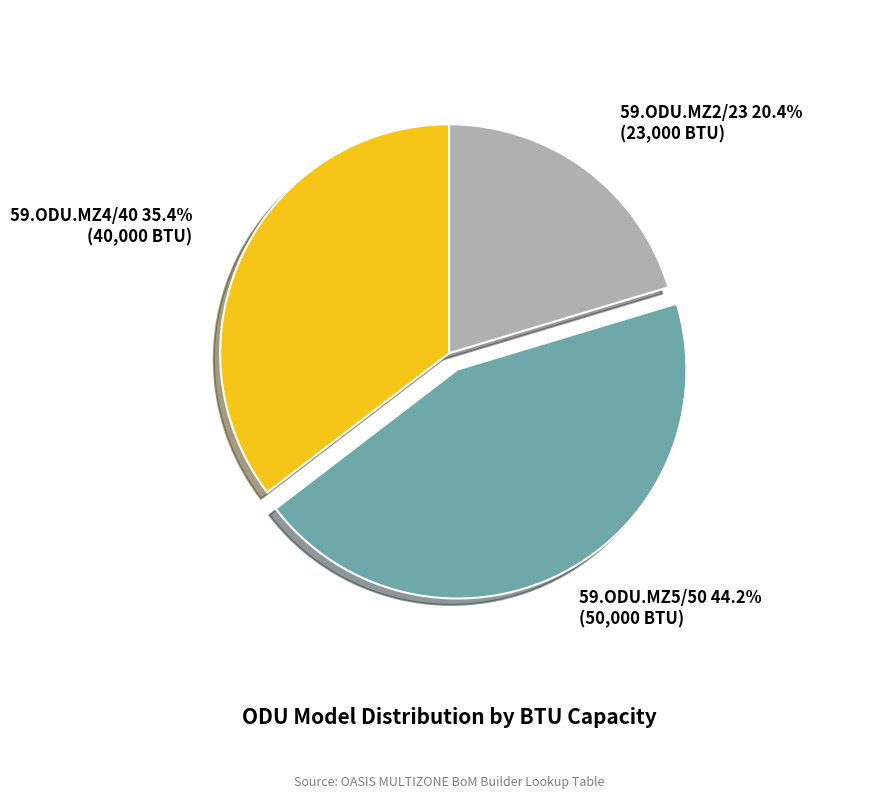

Does any single category account for the majority?

No